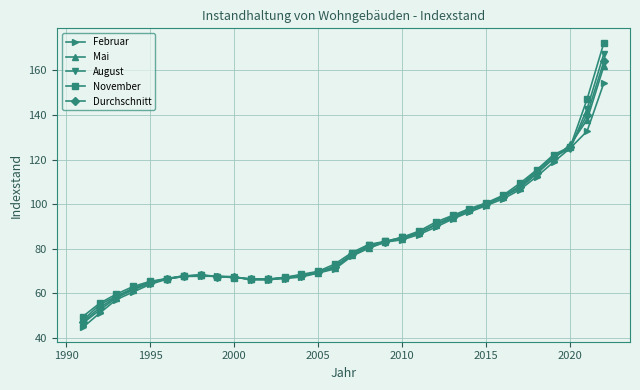

Which series has the widest spread of values?

November